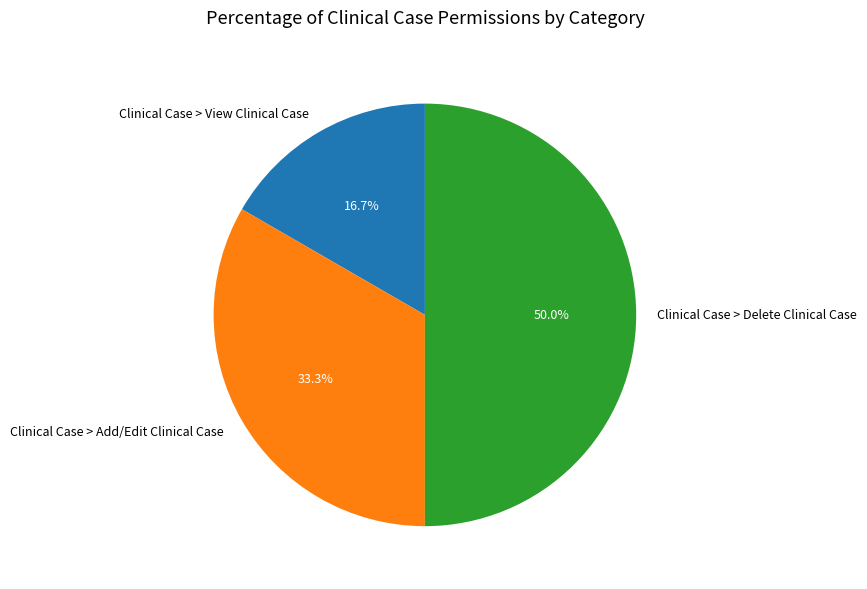

Which has a higher value, Clinical Case > Delete Clinical Case or Clinical Case > Add/Edit Clinical Case?

Clinical Case > Delete Clinical Case